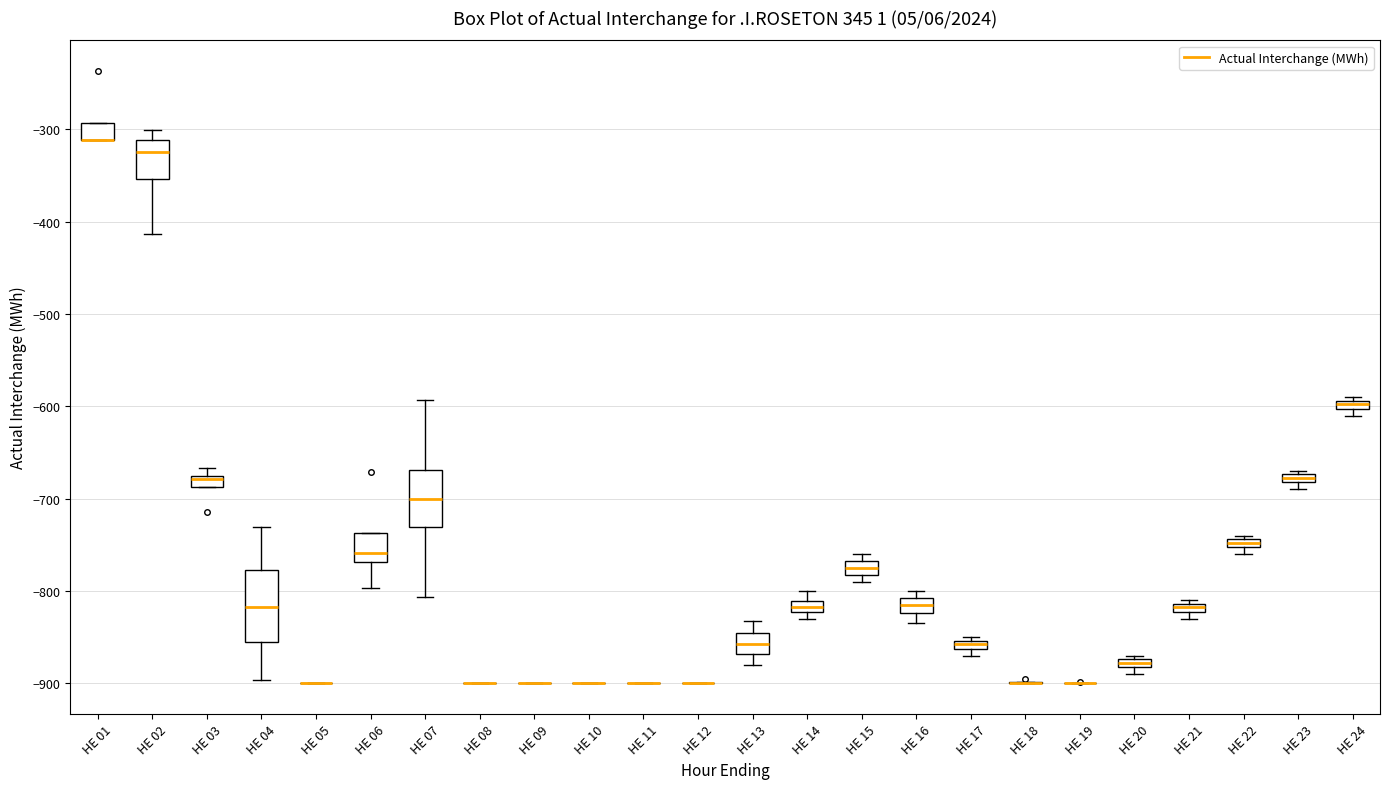

Comparing the boxes themselves (not the whiskers), which one is the tallest?

HE 04